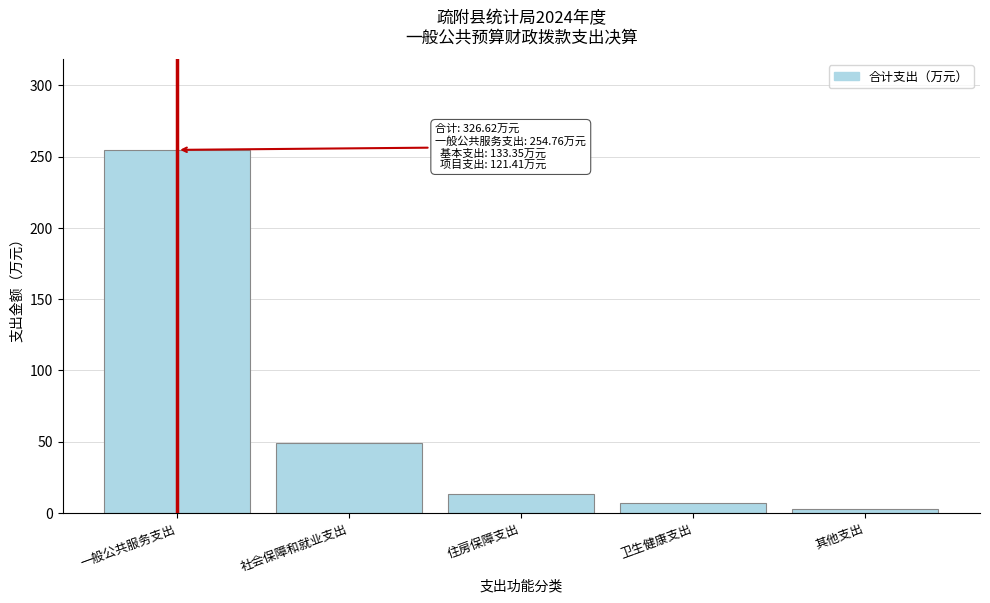

Reading left to right, list all the values displayed in this chart.

一般公共服务支出=254.8	社会保障和就业支出=49.1	住房保障支出=13.1	卫生健康支出=6.7	其他支出=3.0